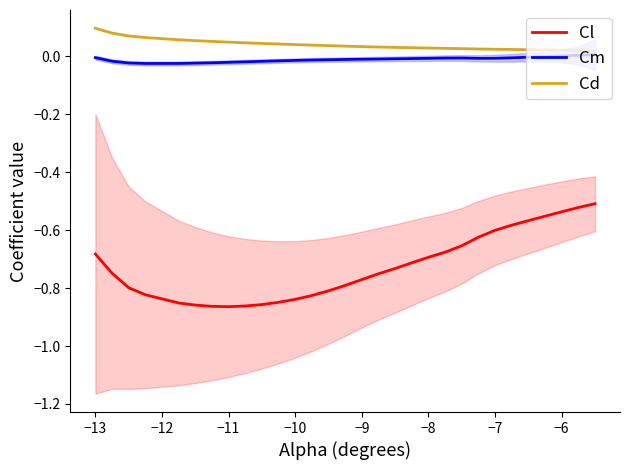

True or false: Cd and Cl intersect in this chart.

False